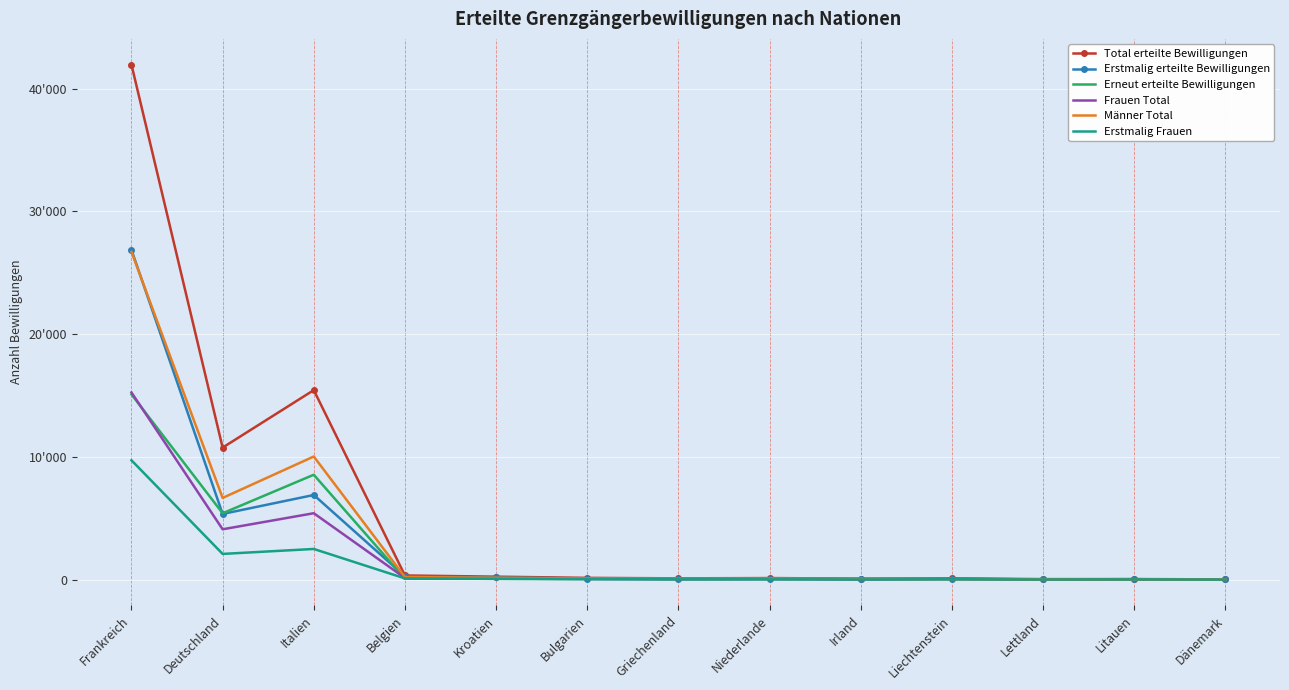

How many distinct data groups are displayed?

6